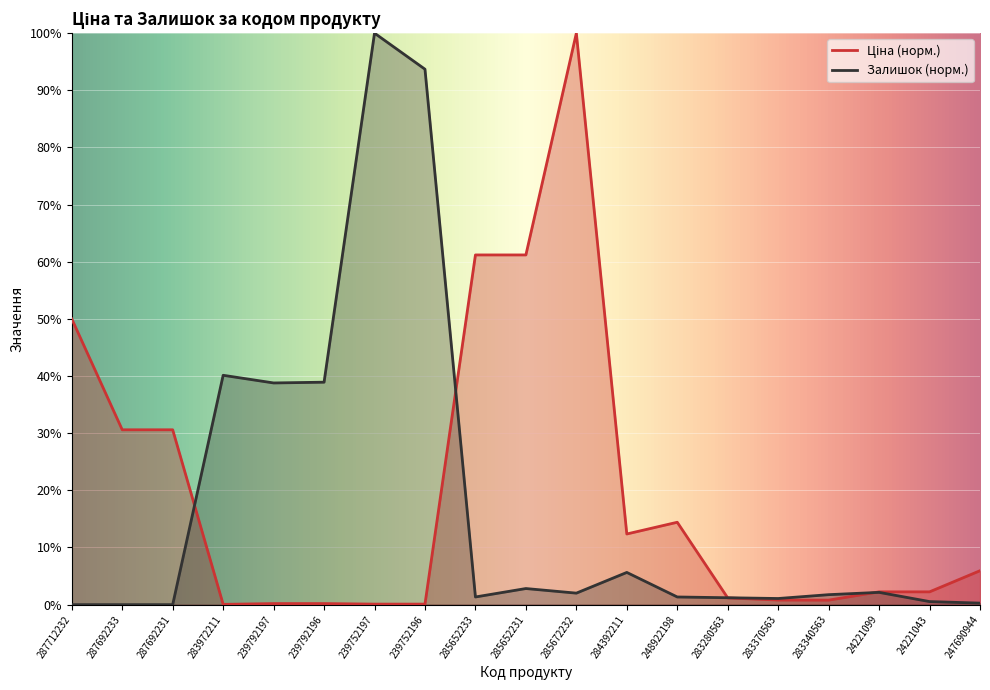

Is the value of Залишок at 24221099 greater than the value of Ціна at 287692231?

No